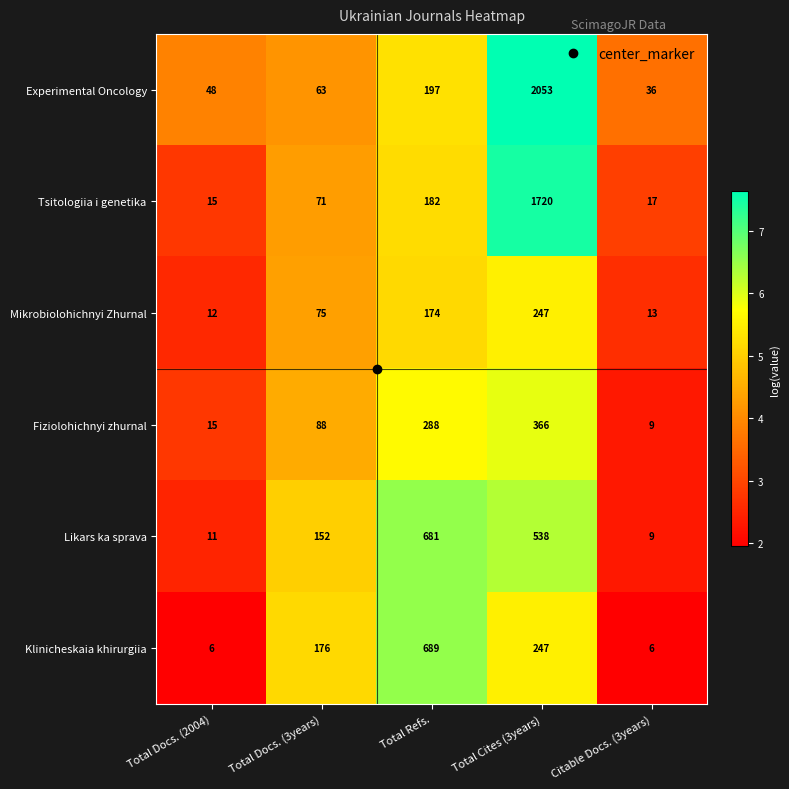

What is the greatest value displayed?

2053